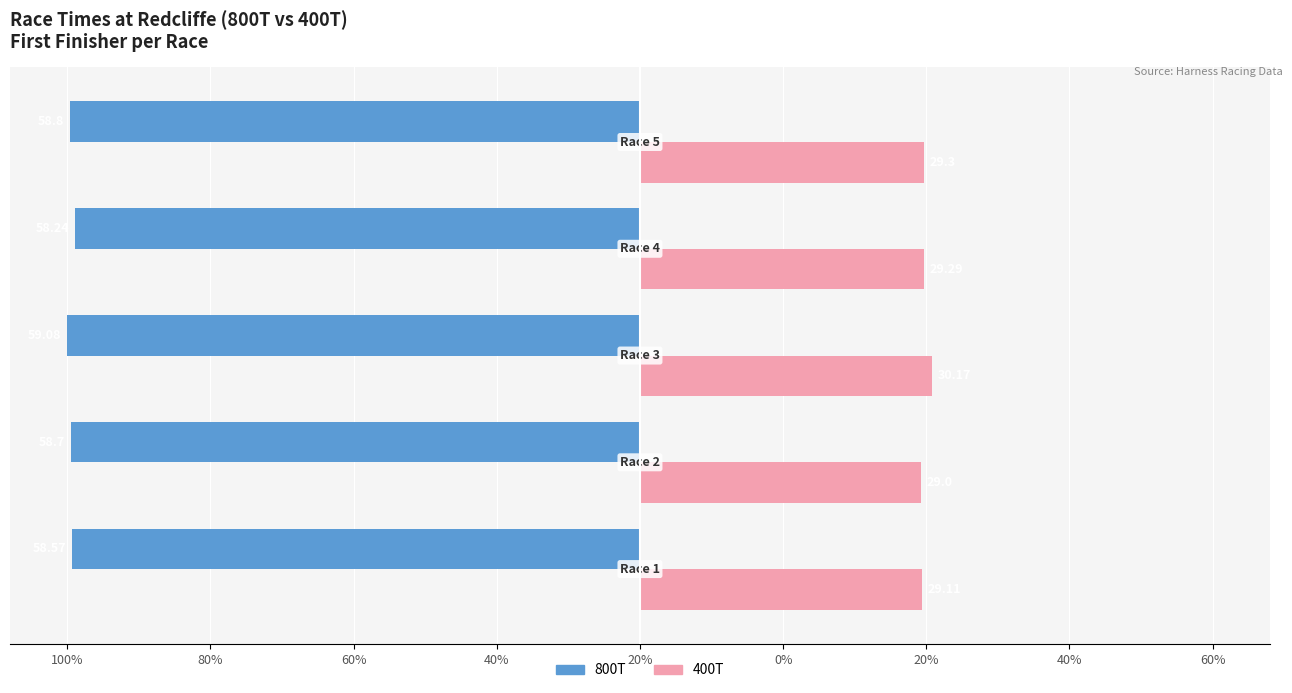

What are all the series names shown in the legend?

800T, 400T